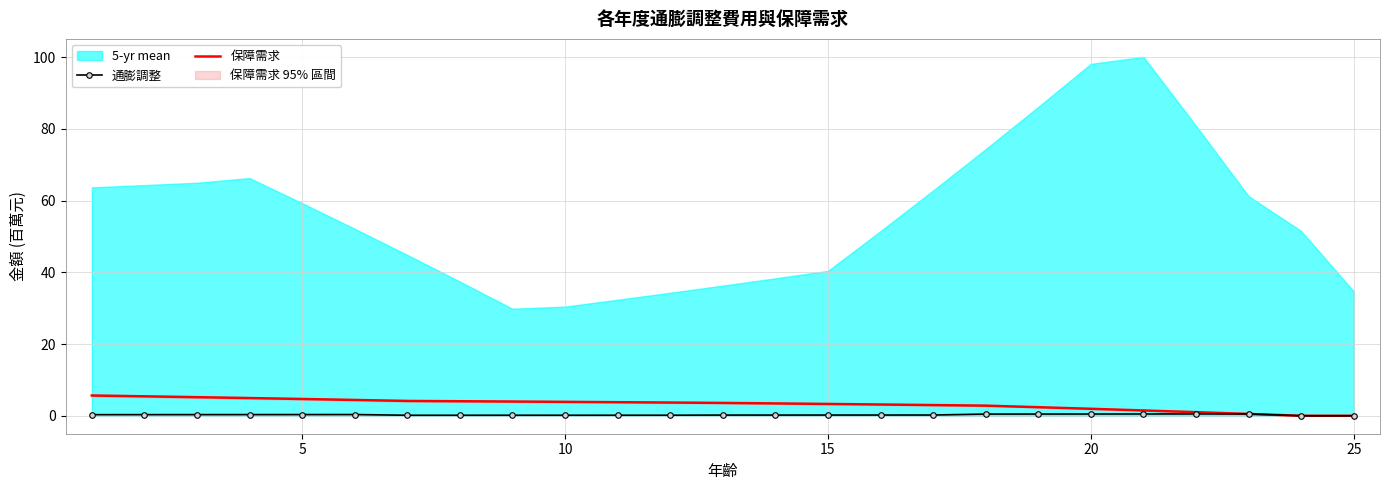

Does the chart have visible grid lines?

Yes